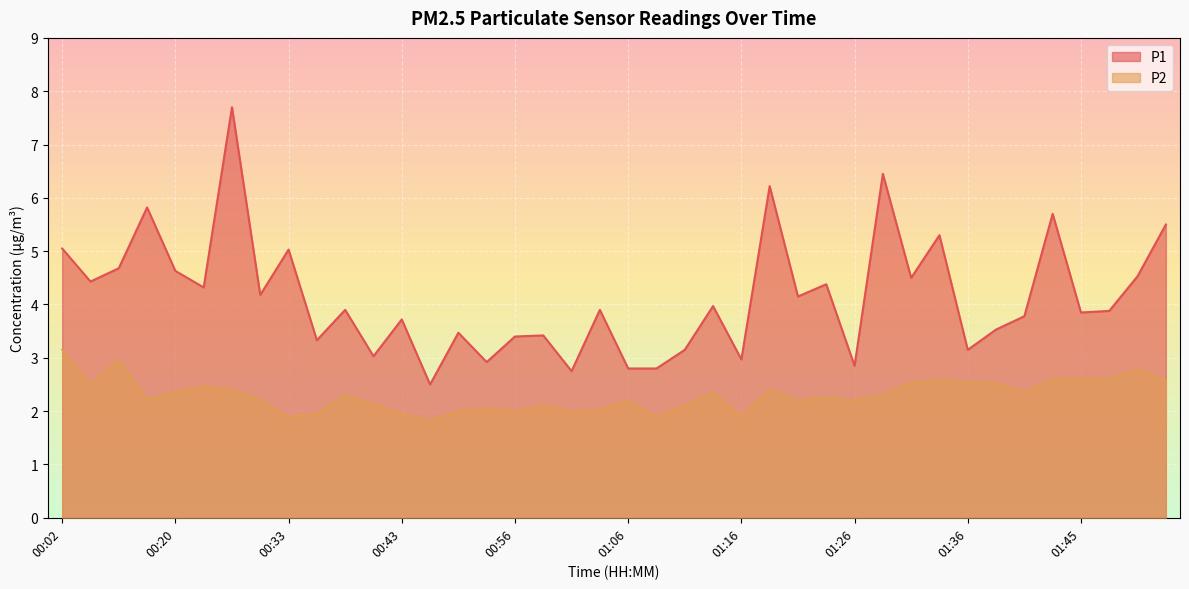

What is the label of the 39th point from the left?

01:50